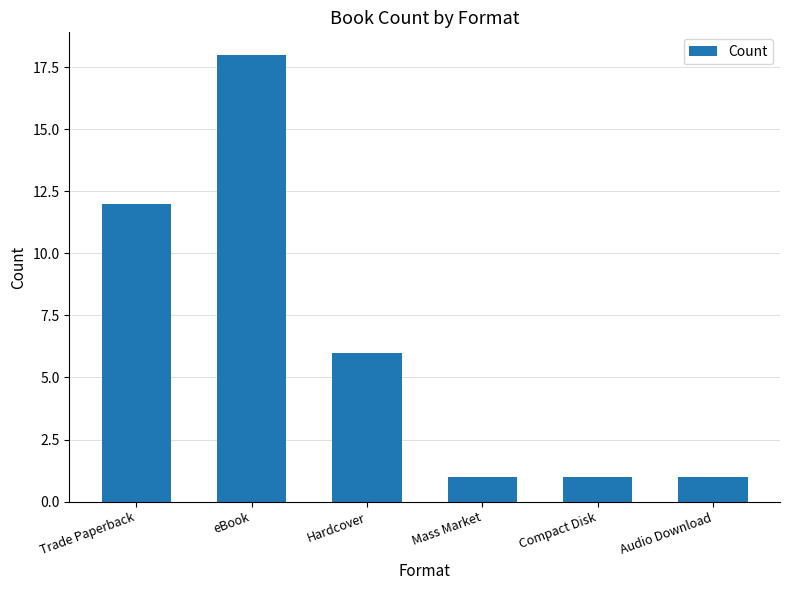

What is the sum of all values?

39